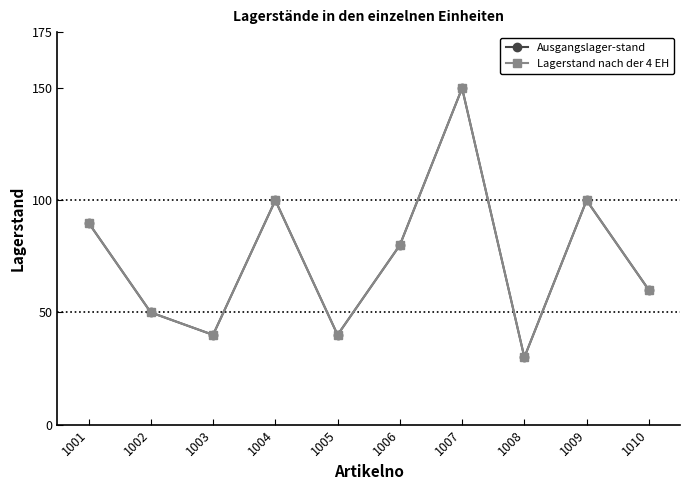

Is this an area chart (filled region under the line)?

No